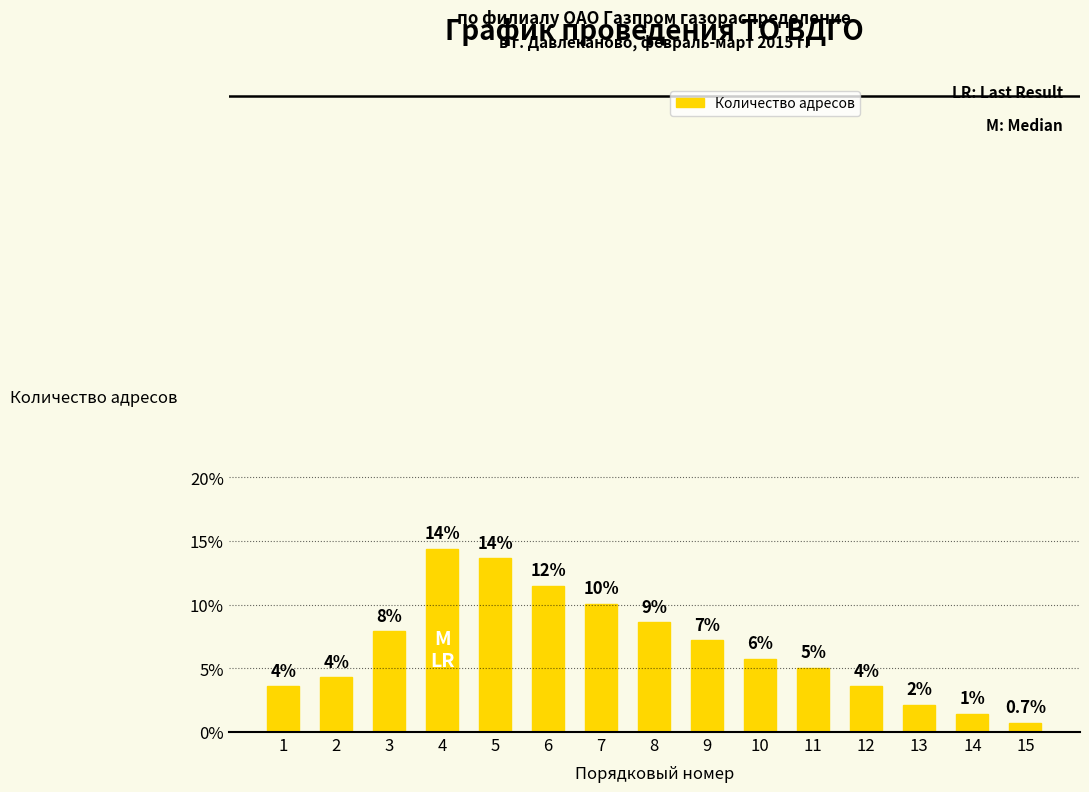

What is the ratio of the value at 11 to the value at 2?

1.2